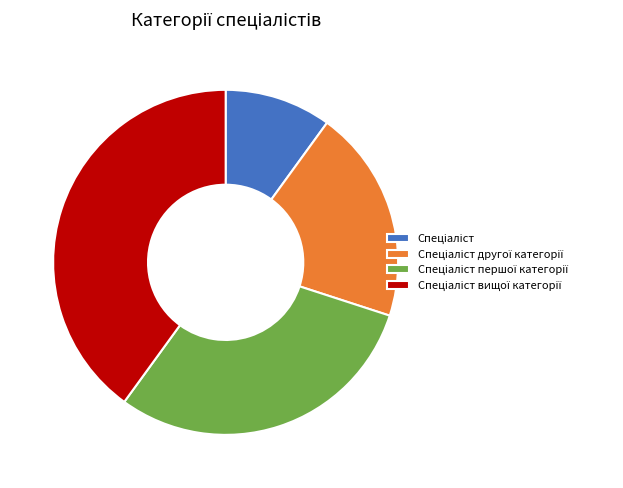

Is there a majority slice in this chart?

No